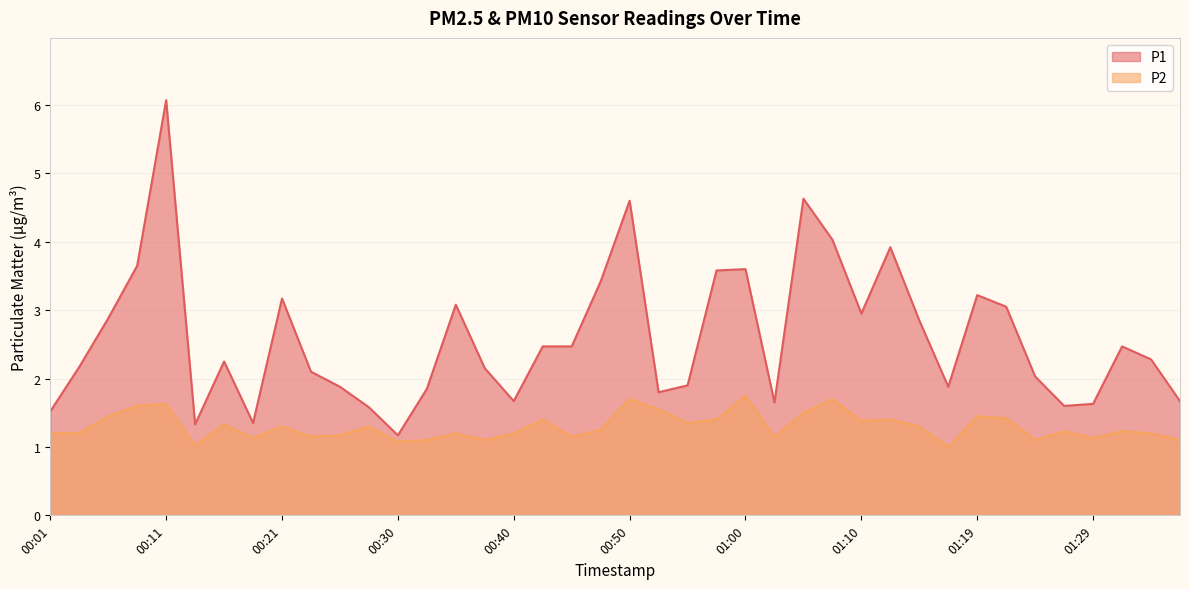

What is the difference between the P2 values at 01:32 and 01:05?

0.3